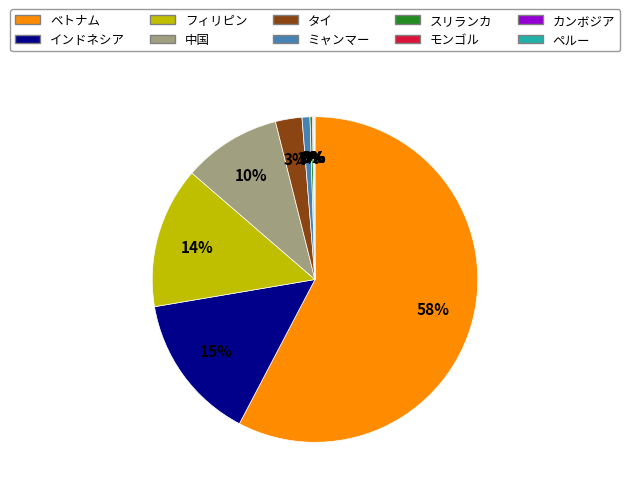

Do ミャンマー and フィリピン together represent more than half of the pie?

No